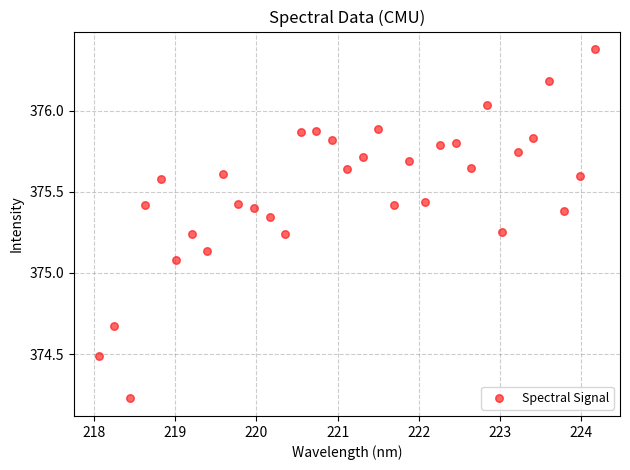

What is the range of Y values (max minus min)?

2.2